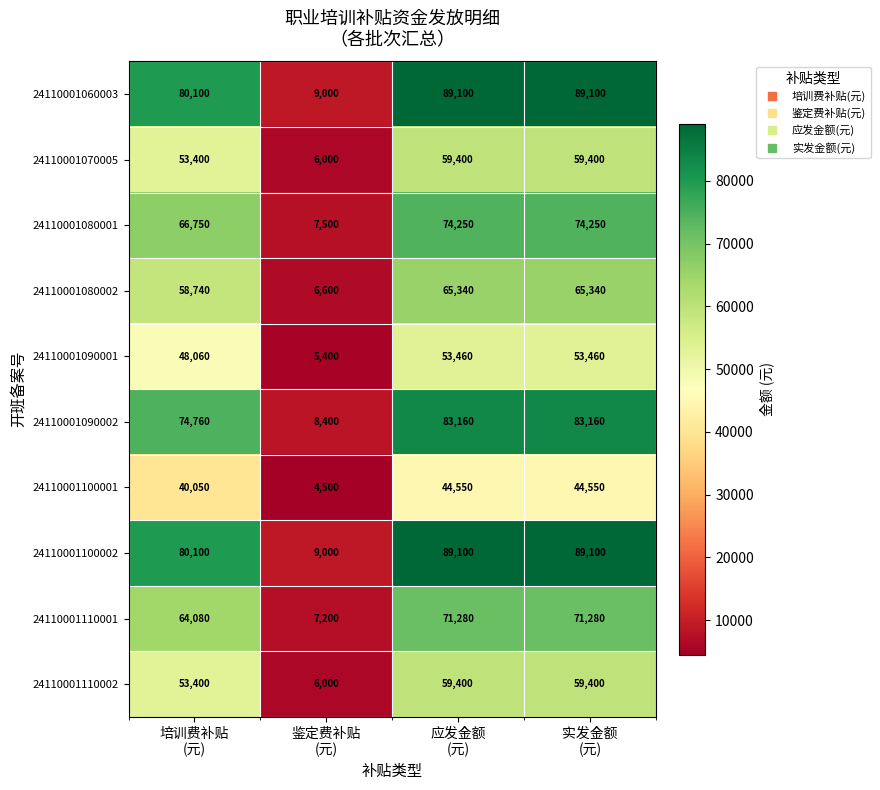

What is the minimum value shown in the chart?

4500